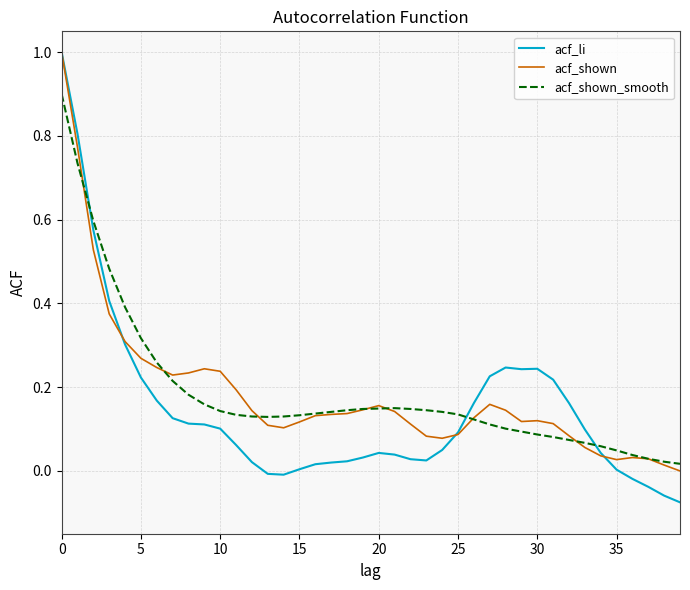

Which series has the largest range (max minus min)?

acf_li